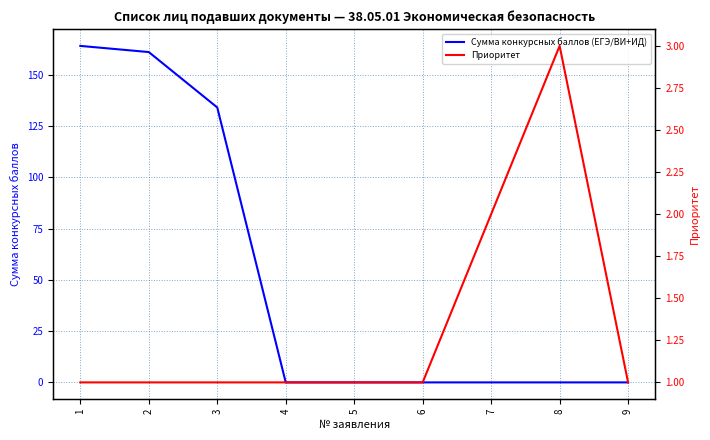

What are all the series names shown in the legend?

Сумма конкурсных баллов (ЕГЭ/ВИ+ИД), Приоритет